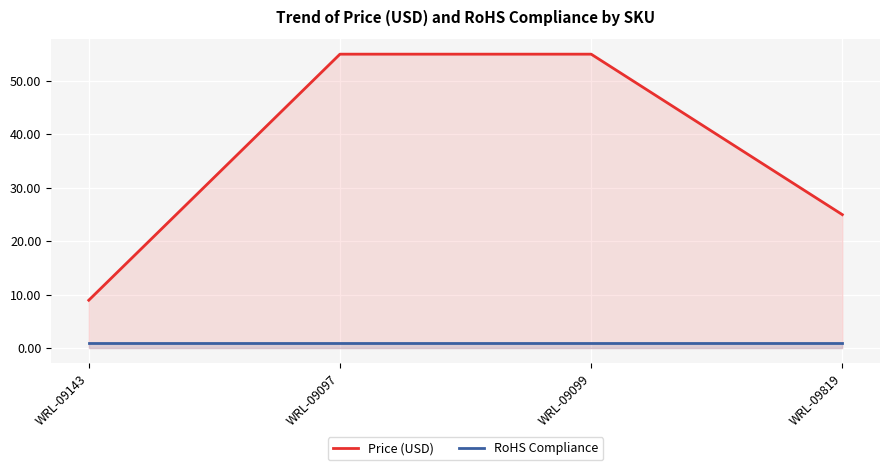

List the series in order of their peak value, highest first.

Price (USD), RoHS Compliance